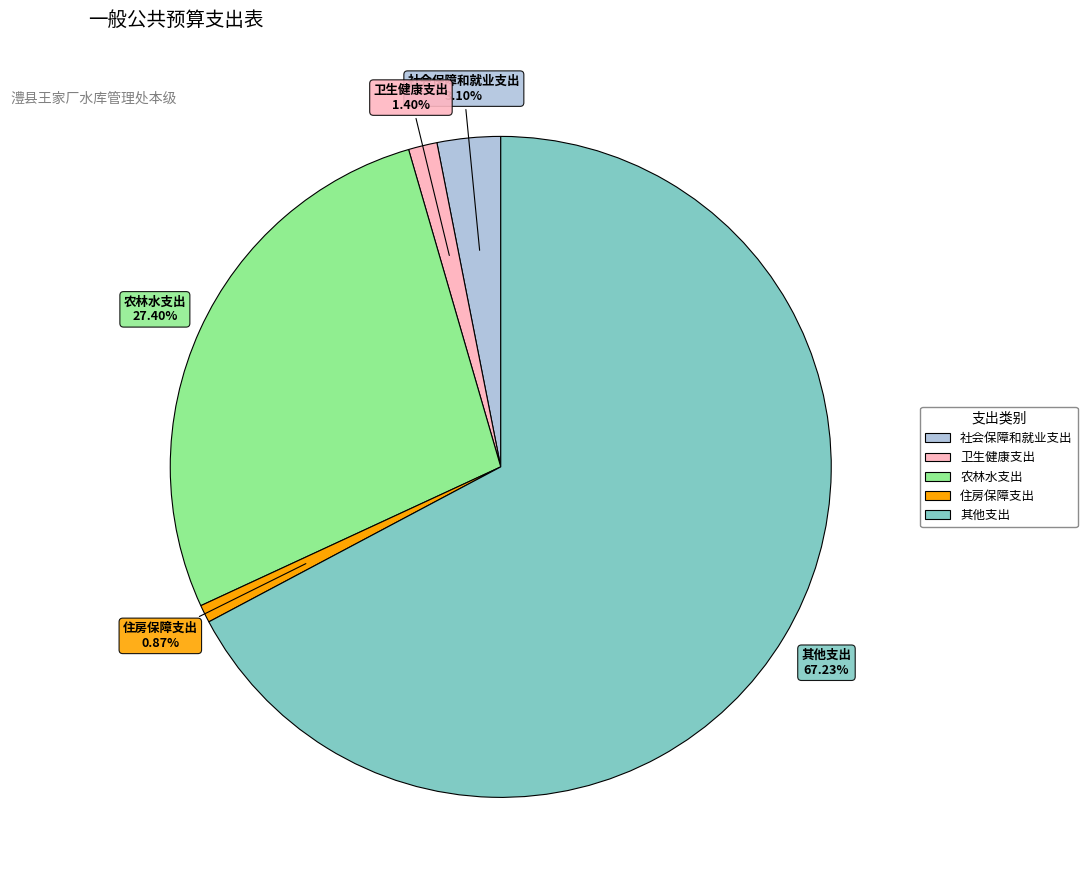

Which has a higher value, 卫生健康支出 or 住房保障支出?

卫生健康支出